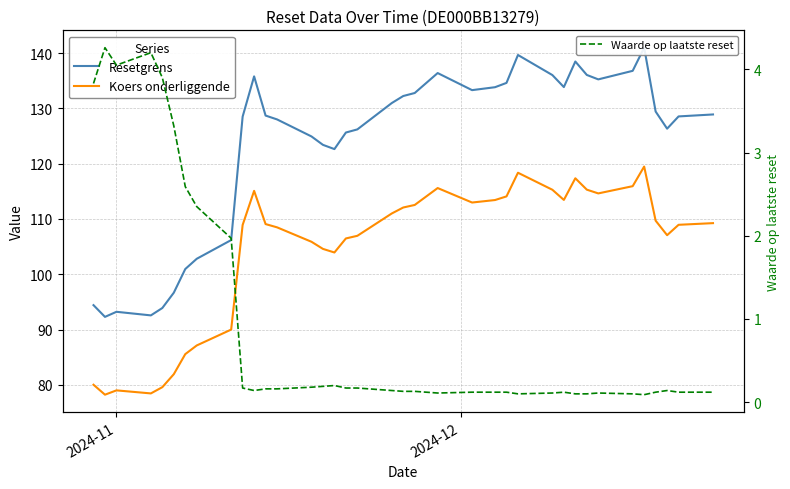

True or false: Waarde op laatste reset and Koers onderliggende intersect in this chart.

False